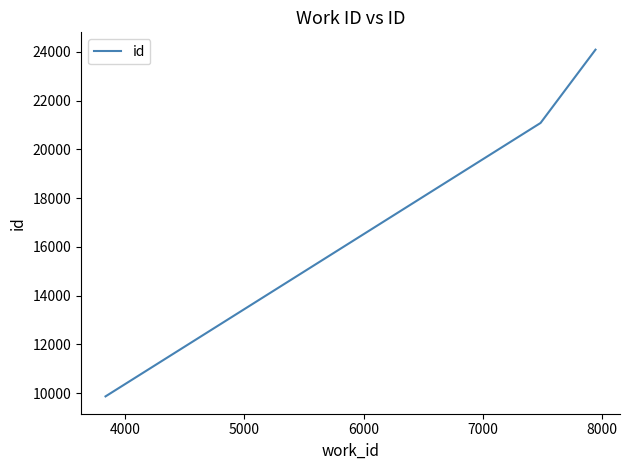

What is the smallest value displayed?

9866